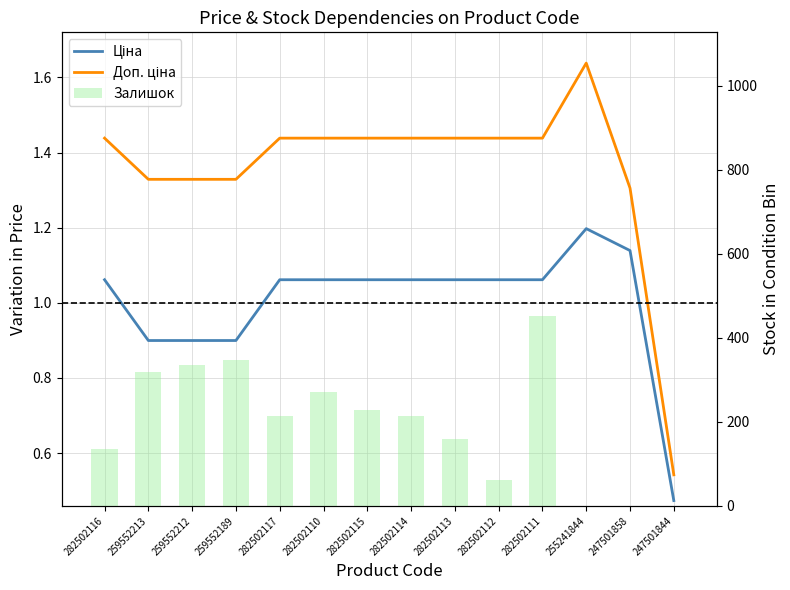

What is the value of the Залишок bar at the 5th from the left?

215.0